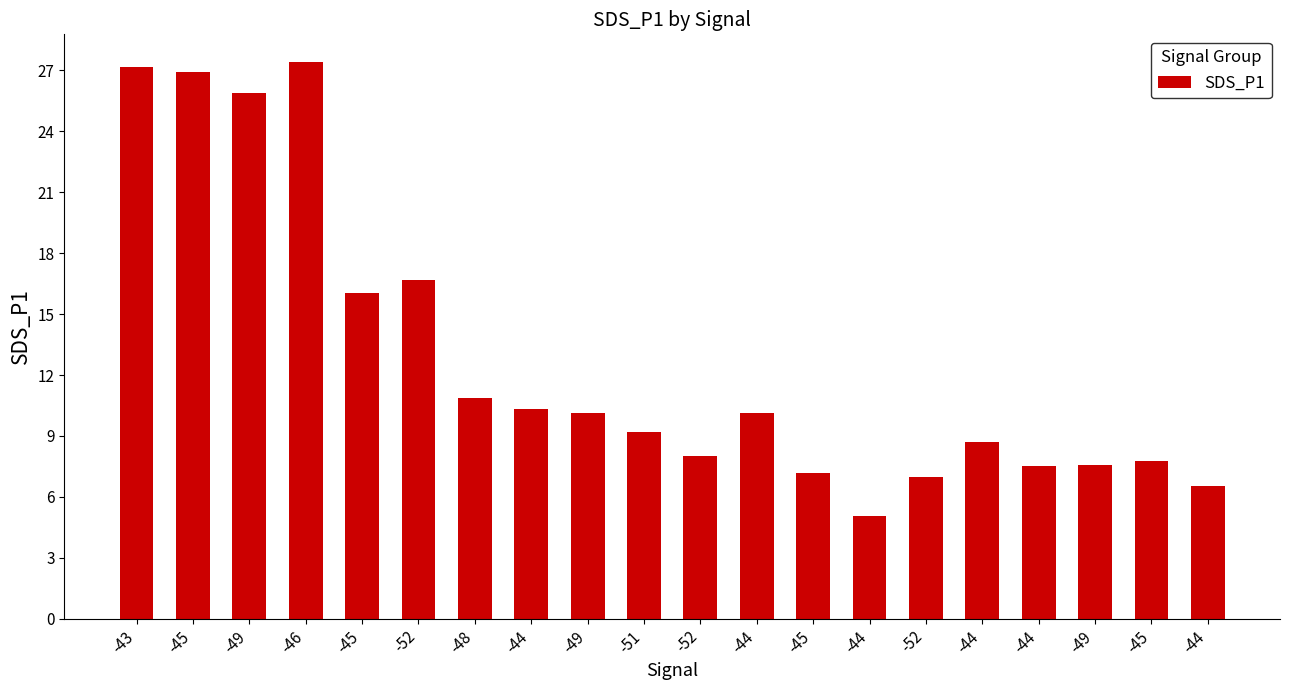

Does the chart contain any negative values?

No